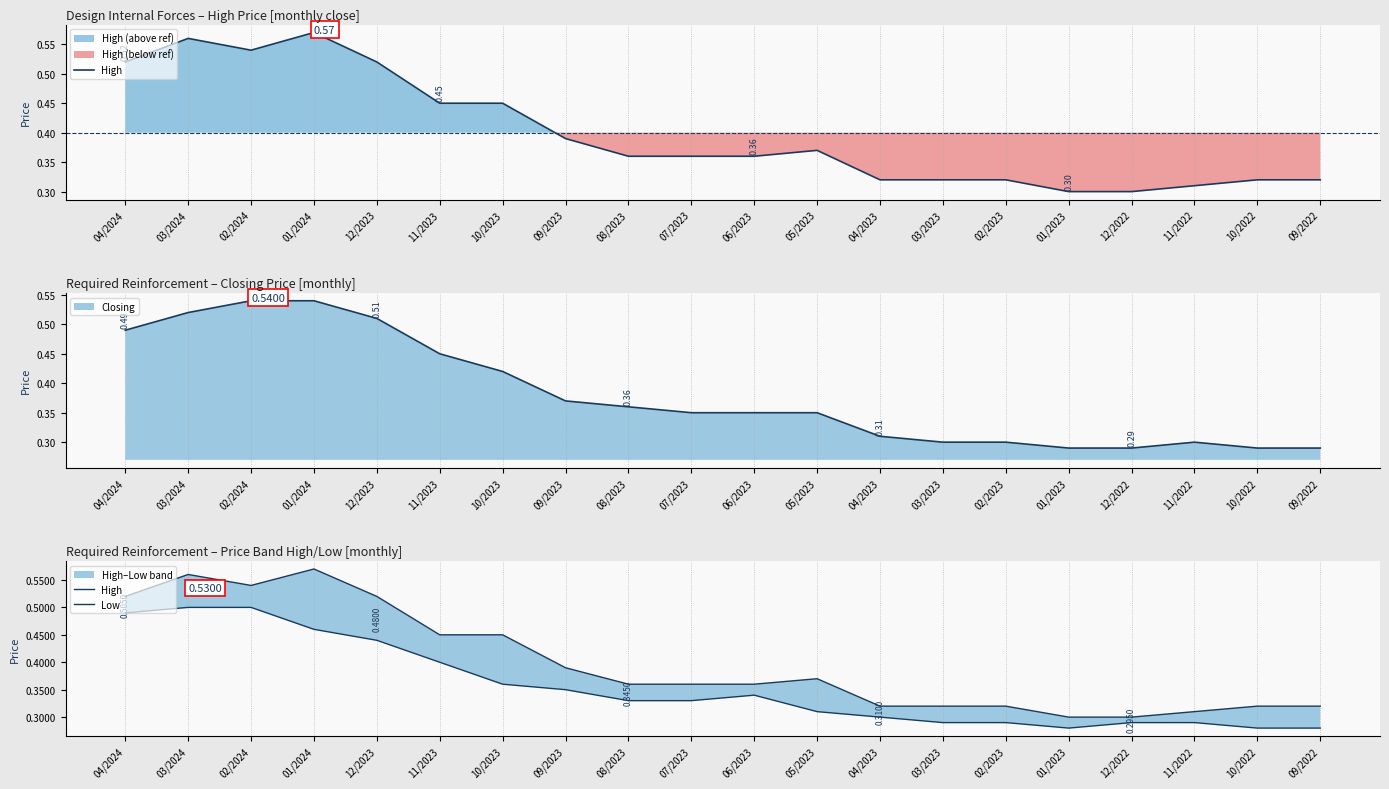

What is the label of the 16th point from the left?

01/2023